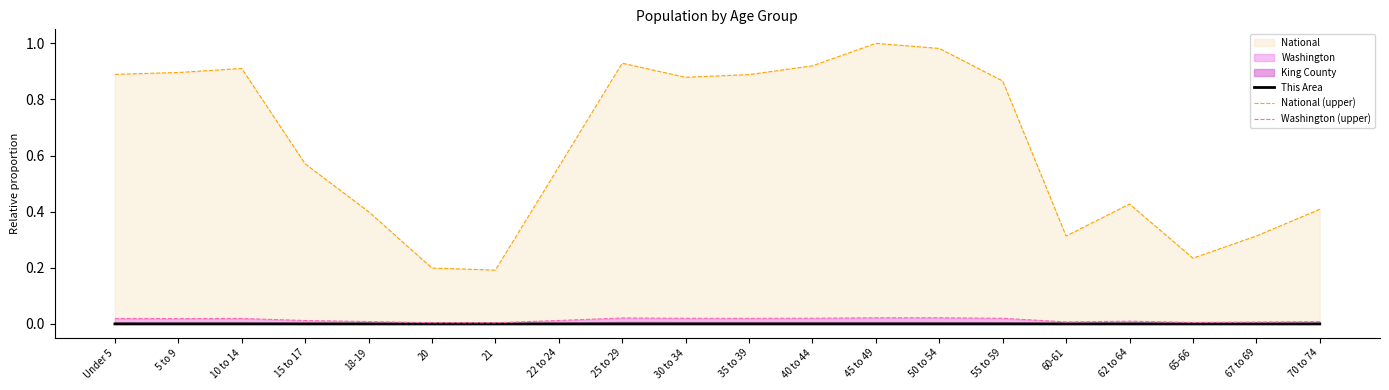

True or false: National (upper) has a value of 1.4 at 5 to 9.

False